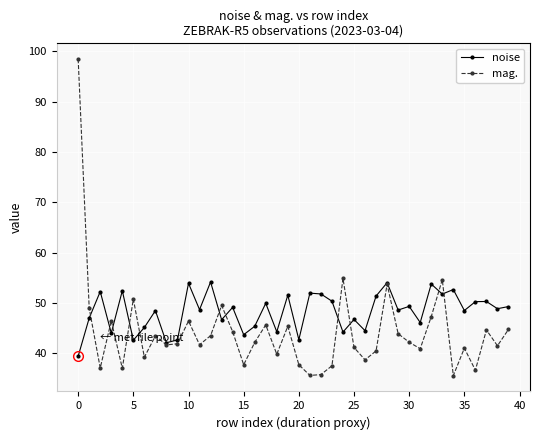

Which series has the largest total across all categories?

noise